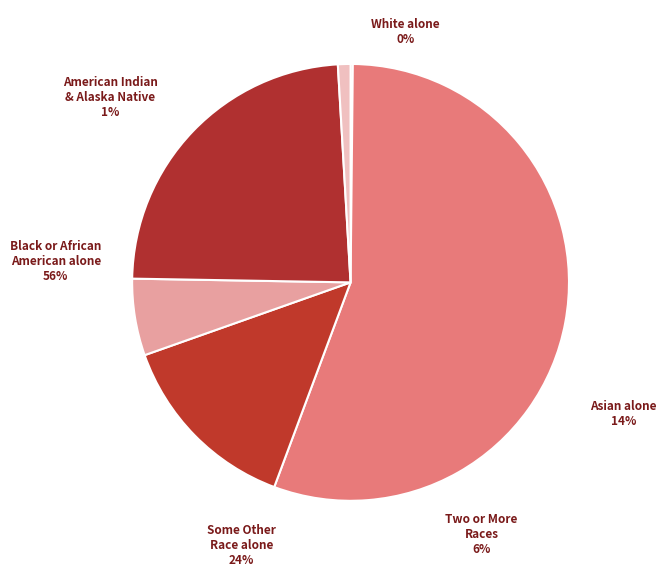

Between Black or African American alone and Asian alone, which is larger?

Black or African American alone